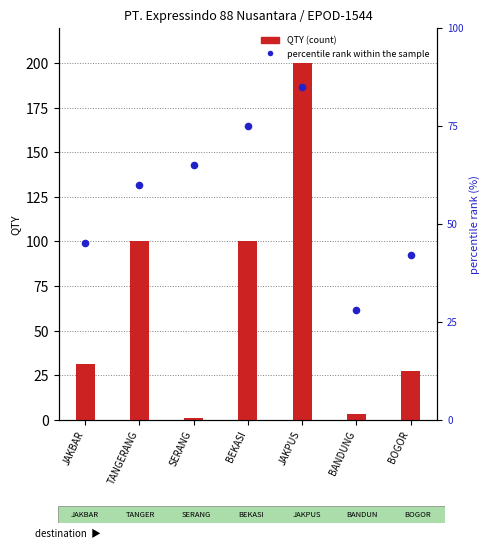

At how many categories does at least one series exceed 144?

1